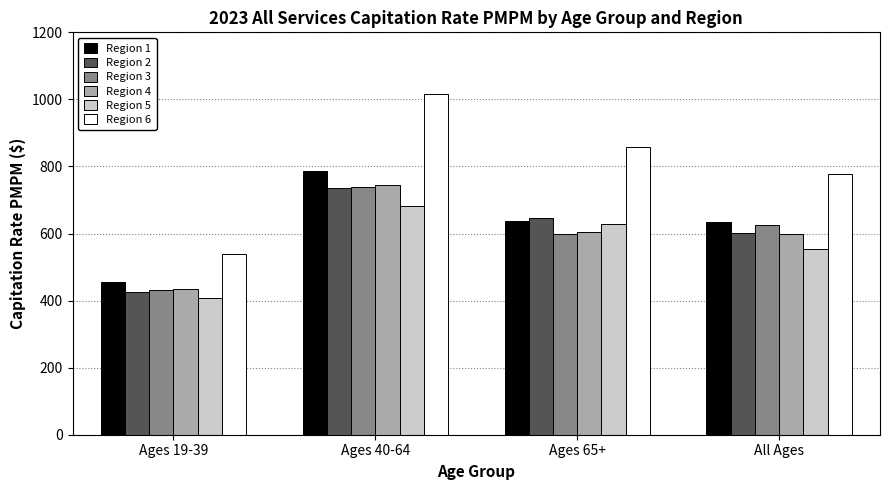

What position from the right is Ages 40-64?

3